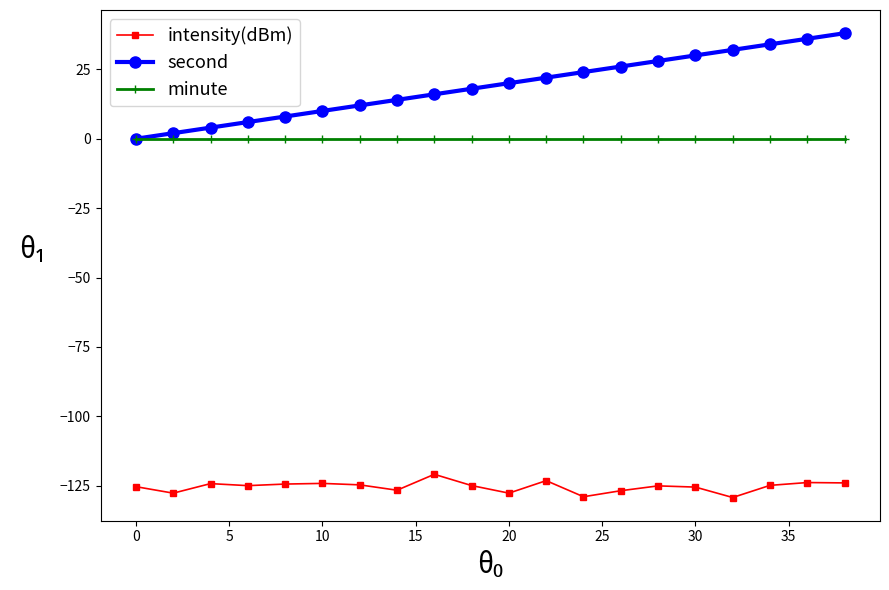

How many lines are shown in the chart?

3